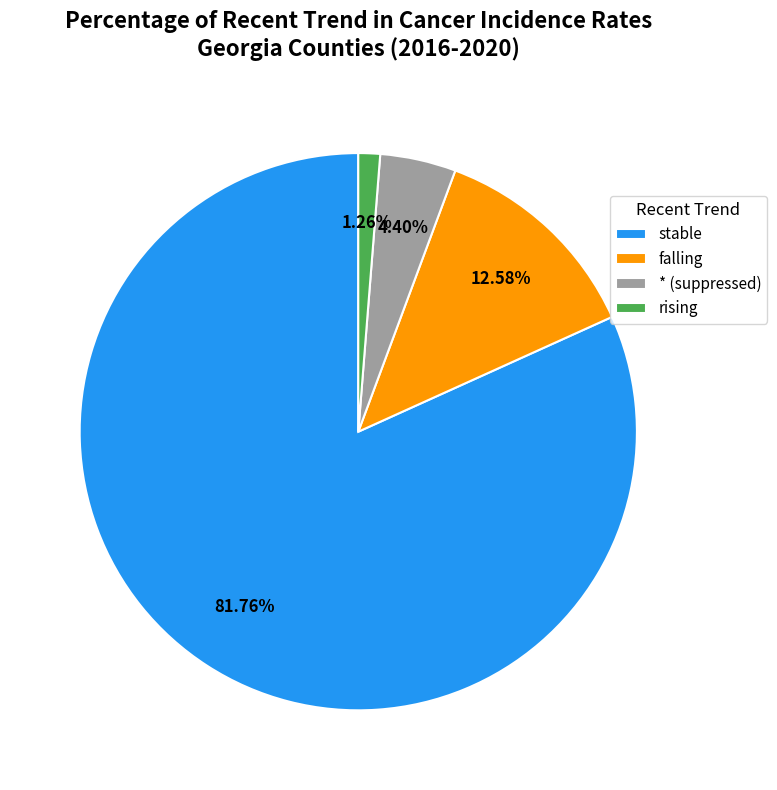

Does any single category account for the majority?

Yes